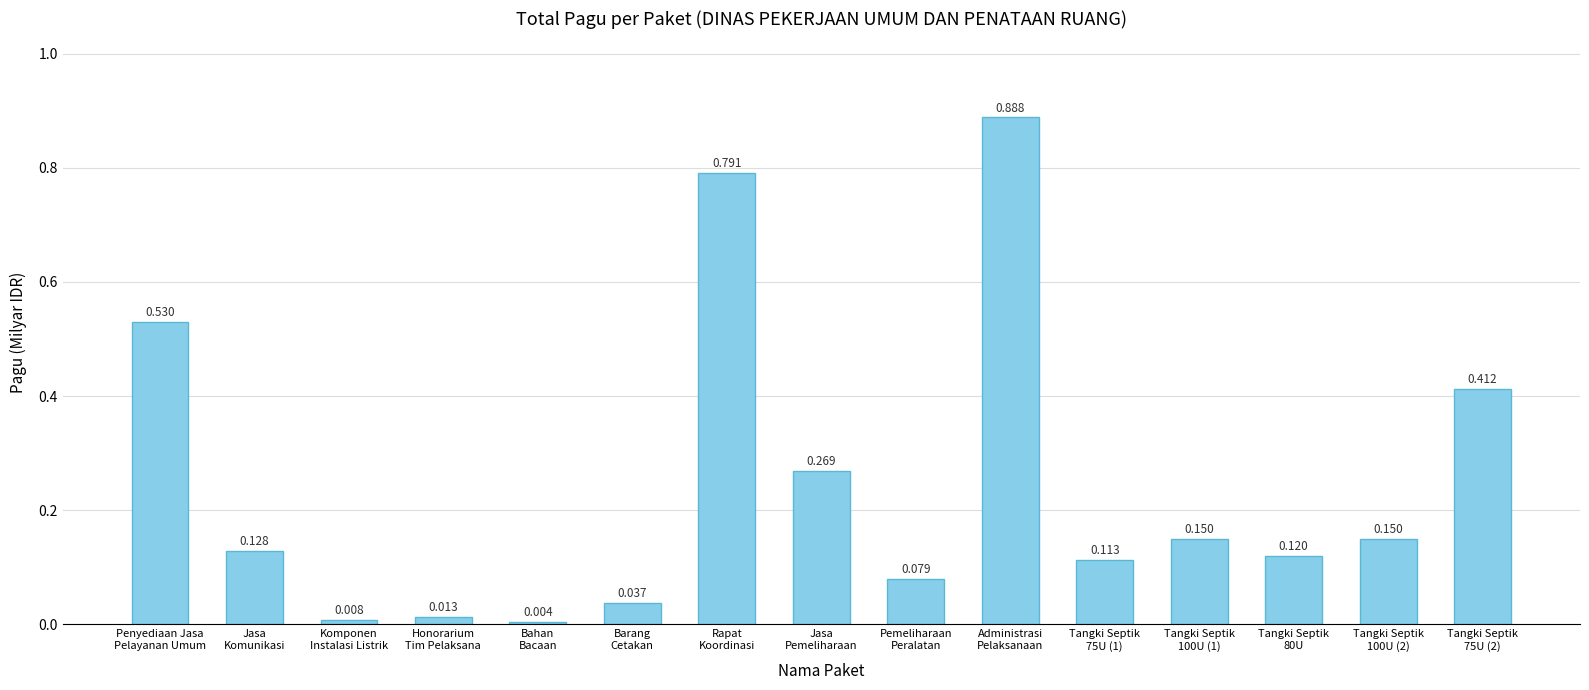

How many data points does each series have?

15